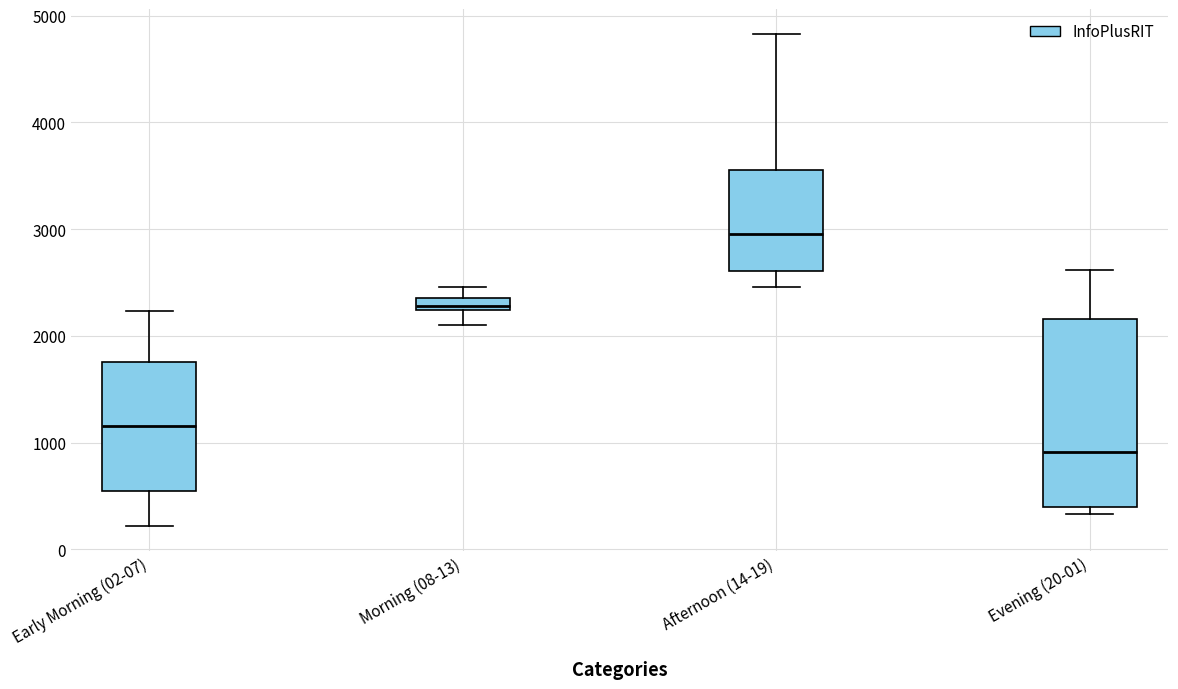

Where is the upper edge of the box for Morning (08-13) on the y-axis? The values are not printed on the chart, so give them approximately, as read against the axis.

2400